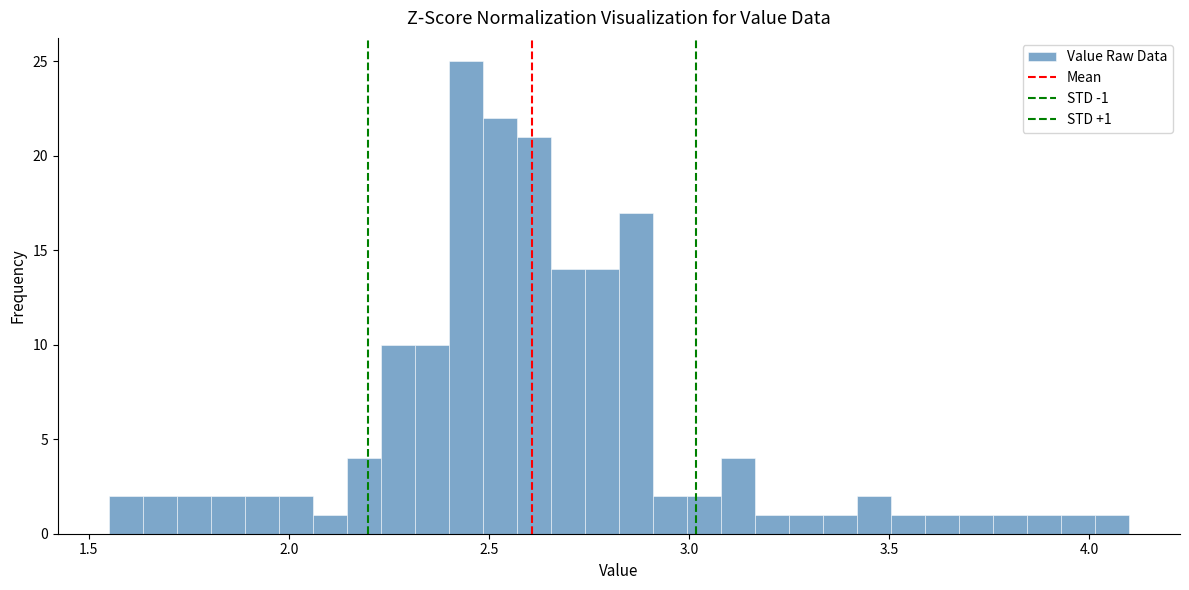

Read against the x-axis, roughly where is the centre of the tallest bar?

2.45